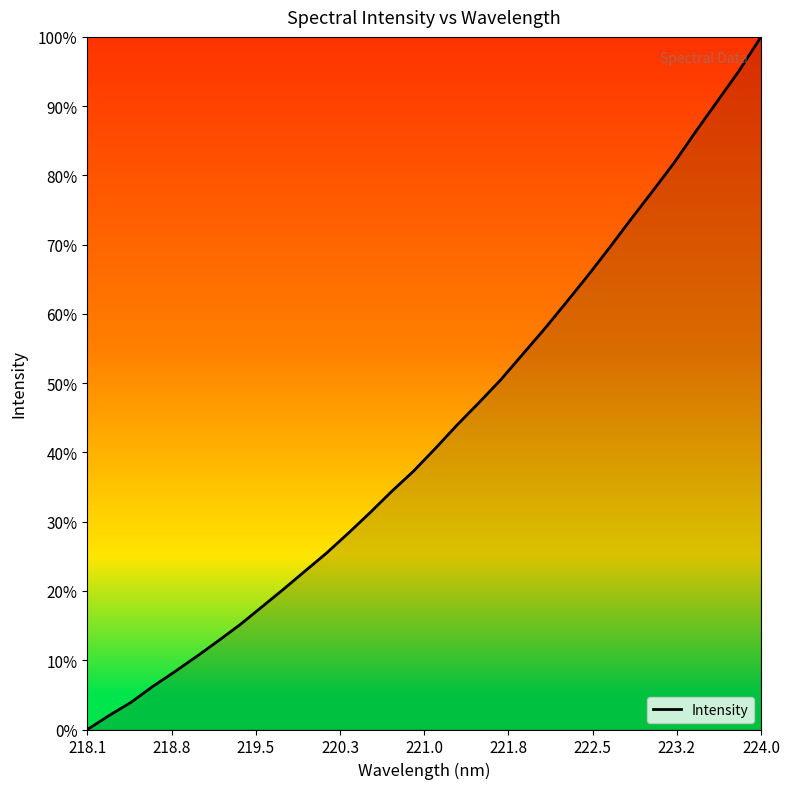

What is the greatest value displayed?

100.0